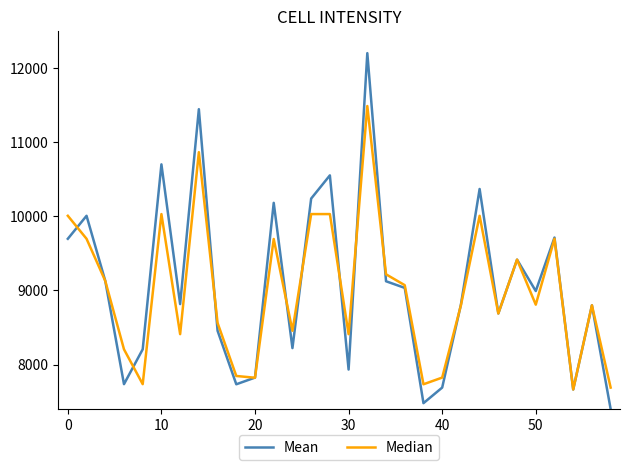

What is the minimum value shown in the chart?

7400.0